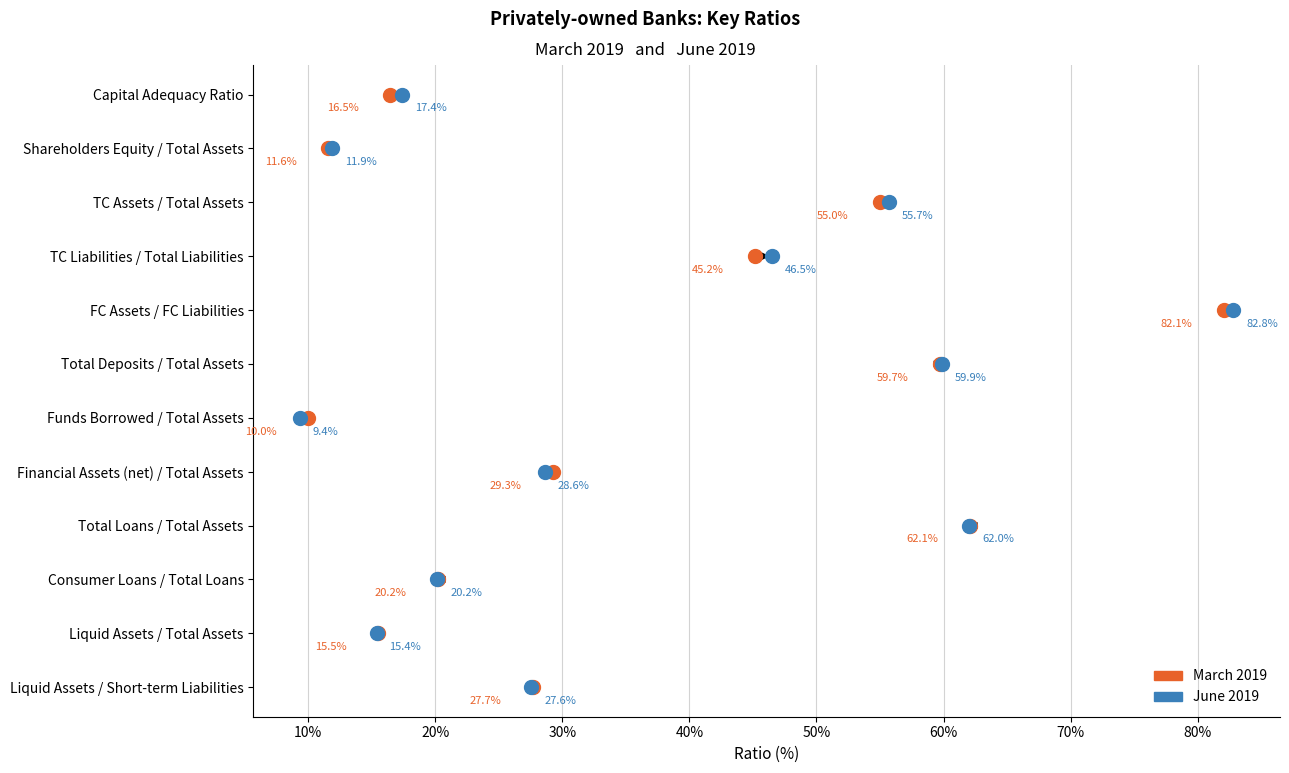

What are all the series names shown in the legend?

March 2019, June 2019